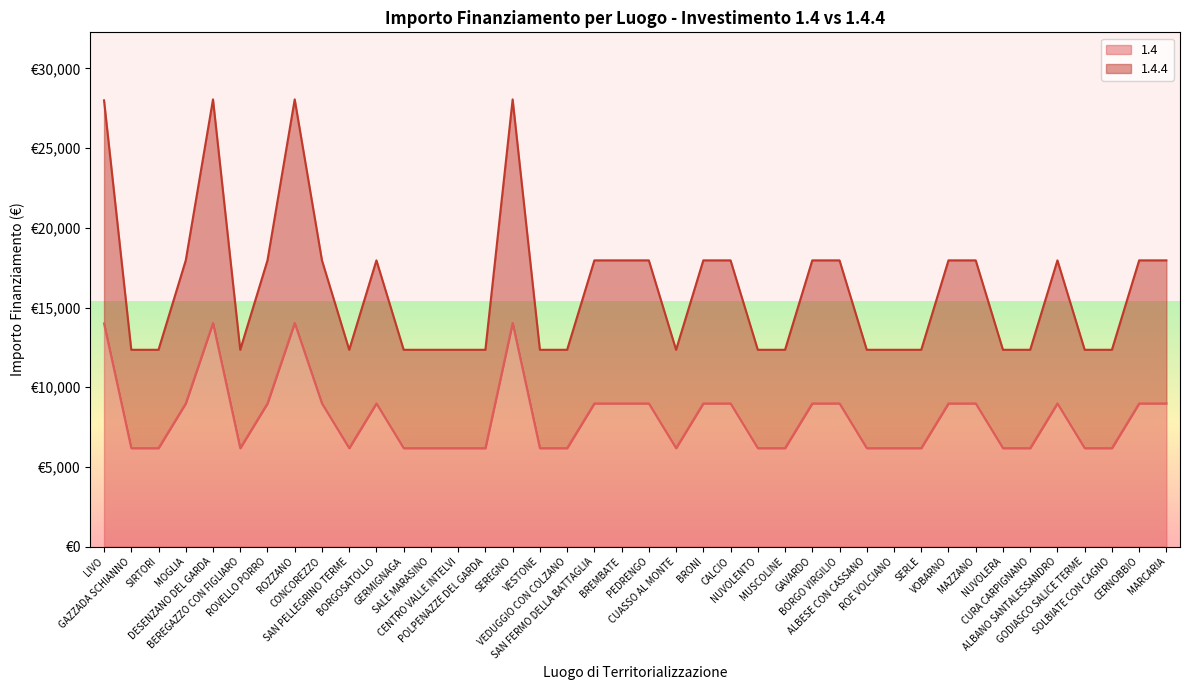

True or false: 1.4.4 and 1.4 intersect in this chart.

False